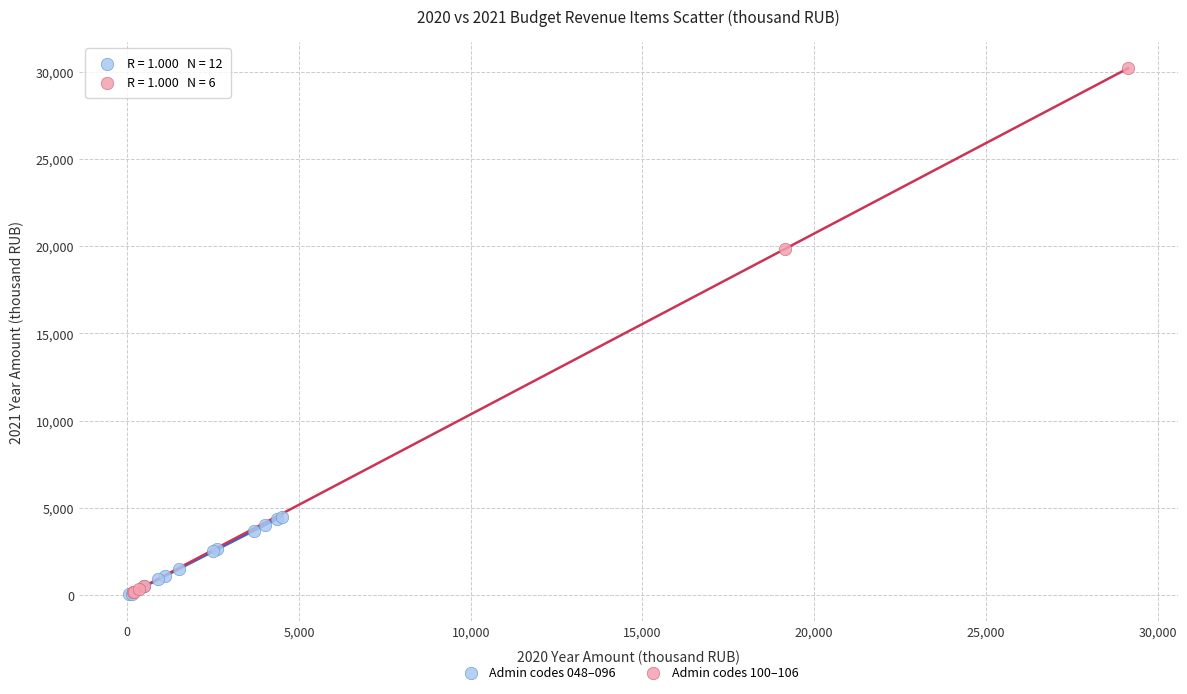

Which series contains the highest Y value?

Admin codes 100–106